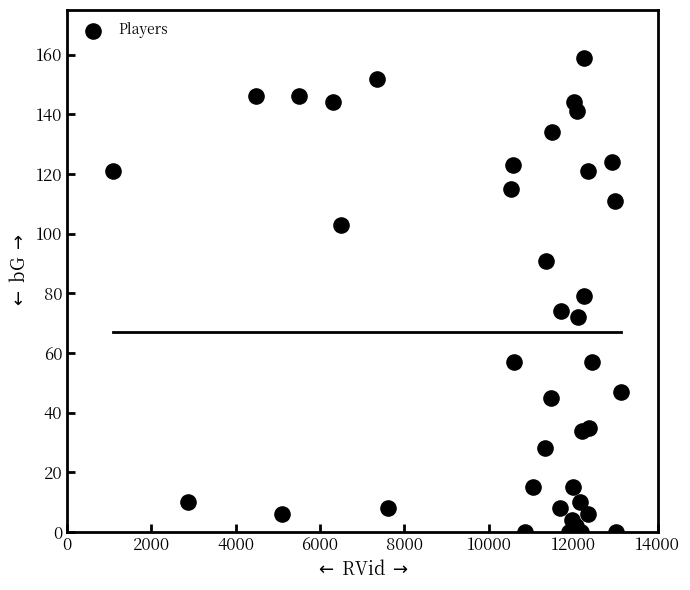

What is the range of Y values (max minus min)?

159